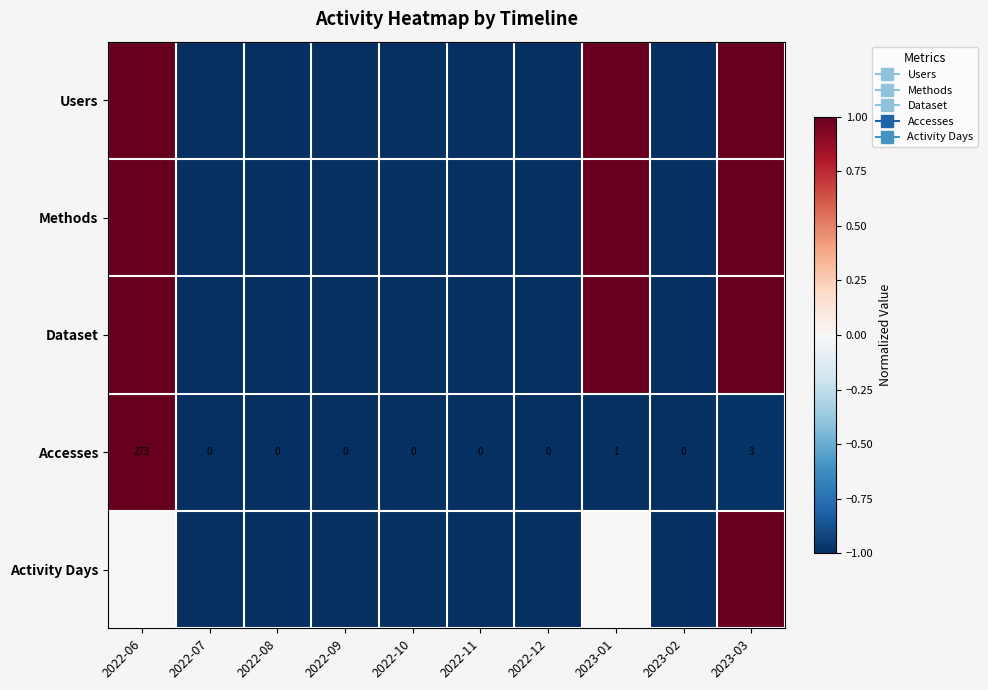

The Activity Days series shows -1.5 at 2022-07. True or false?

False